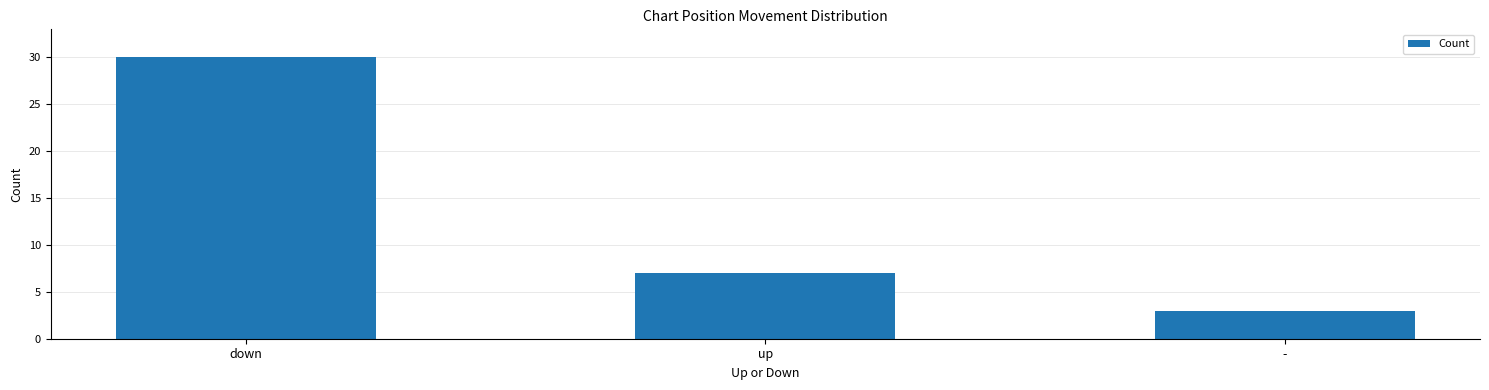

What position from the left is down?

1